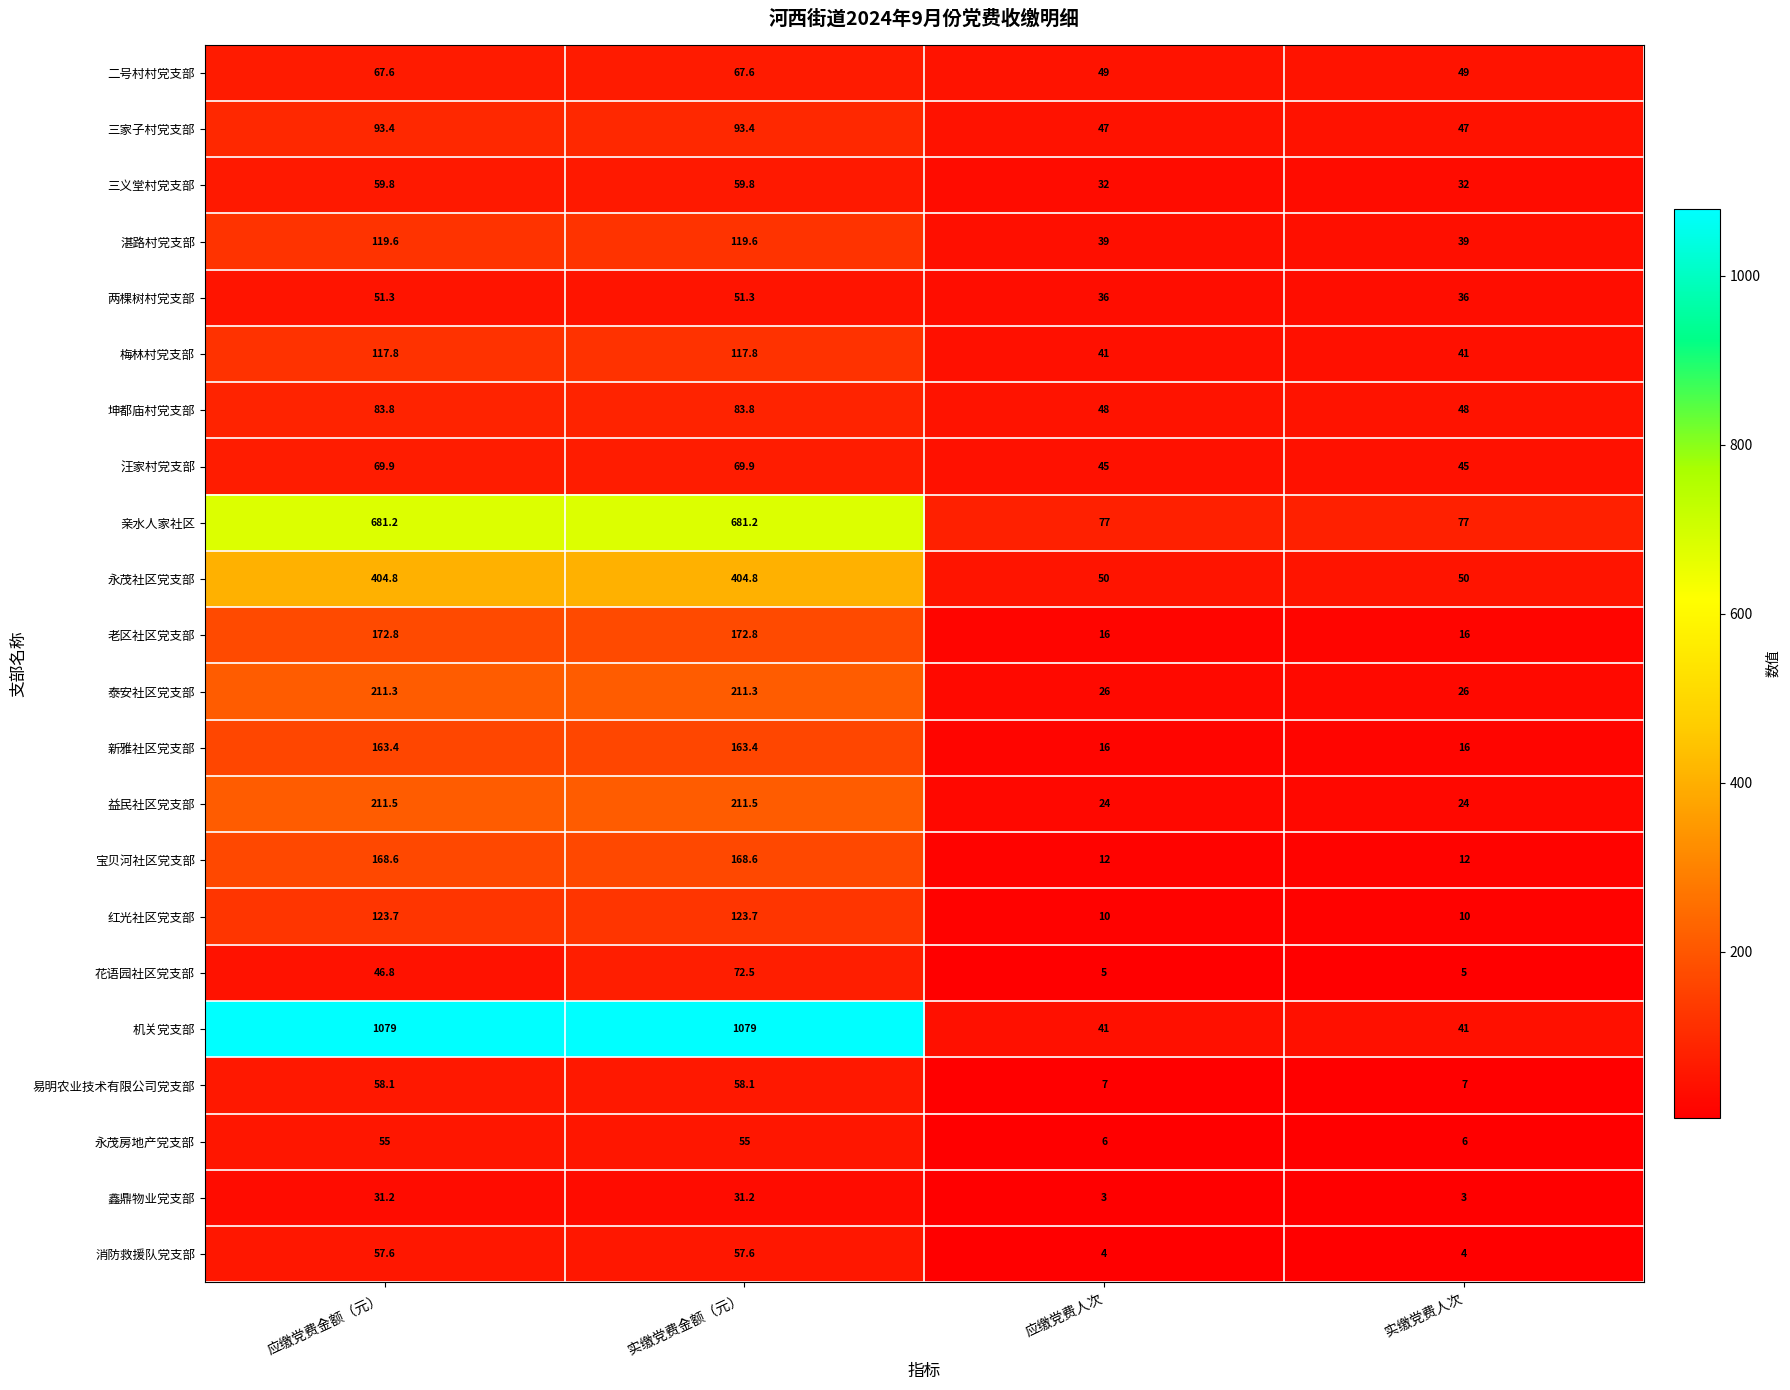

At which label does 二号村村党支部 first exceed 67?

应缴党费金额（元）